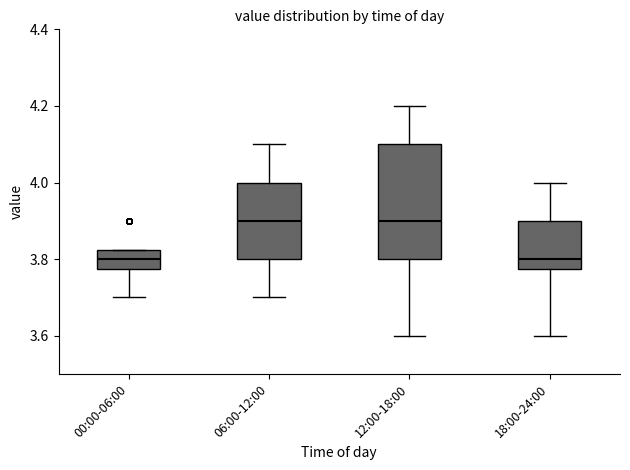

Which box is the tallest, from its lower edge to its upper edge?

12:00-18:00